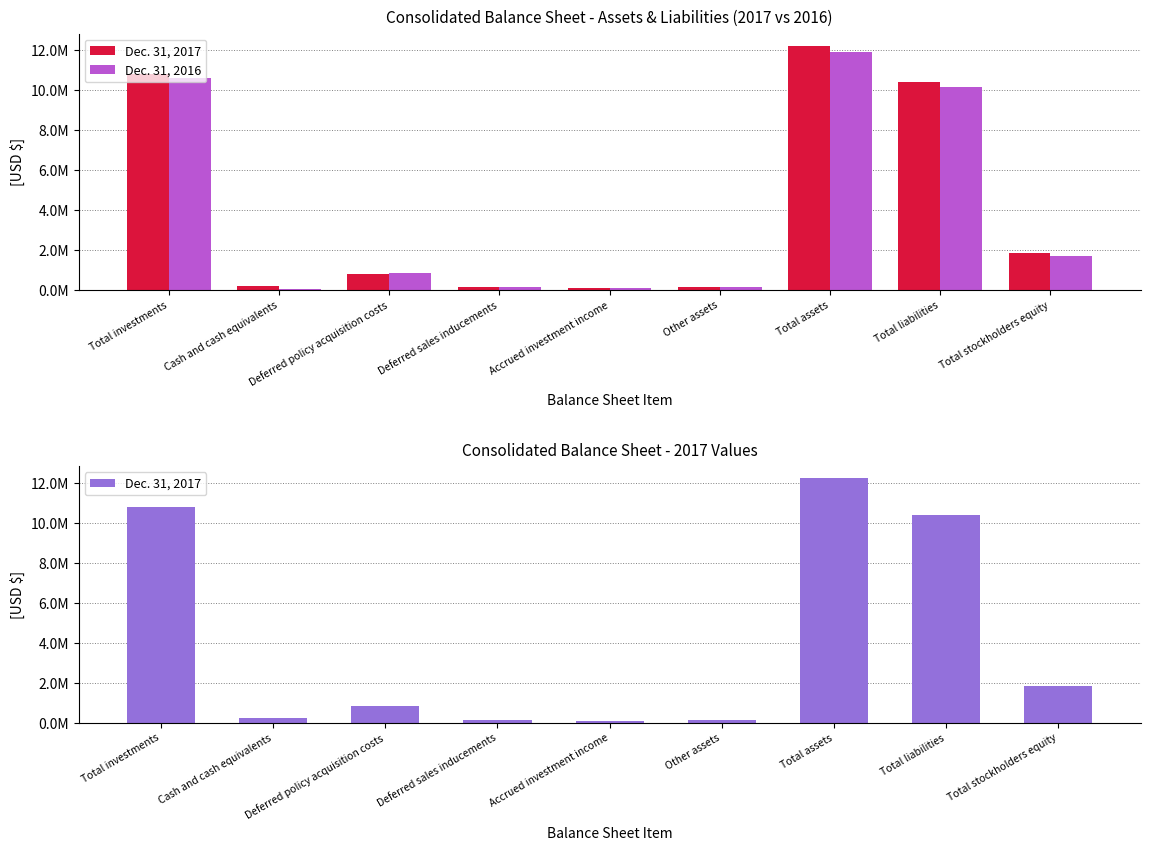

Reading left to right, extract all data points from this chart.

Dec. 31, 2017: Total investments=10817846	Cash and cash equivalents=217624	Deferred policy acquisition costs=819511	Deferred sales inducements=135570	Accrued investment income=96818	Other assets=137725	Total assets=12225094	Total liabilities=10392920	Total stockholders equity=1832174
Dec. 31, 2016: Total investments=10627453	Cash and cash equivalents=51247	Deferred policy acquisition costs=835194	Deferred sales inducements=147111	Accrued investment income=99245	Other assets=134731	Total assets=11894981	Total liabilities=10173153	Total stockholders equity=1721828